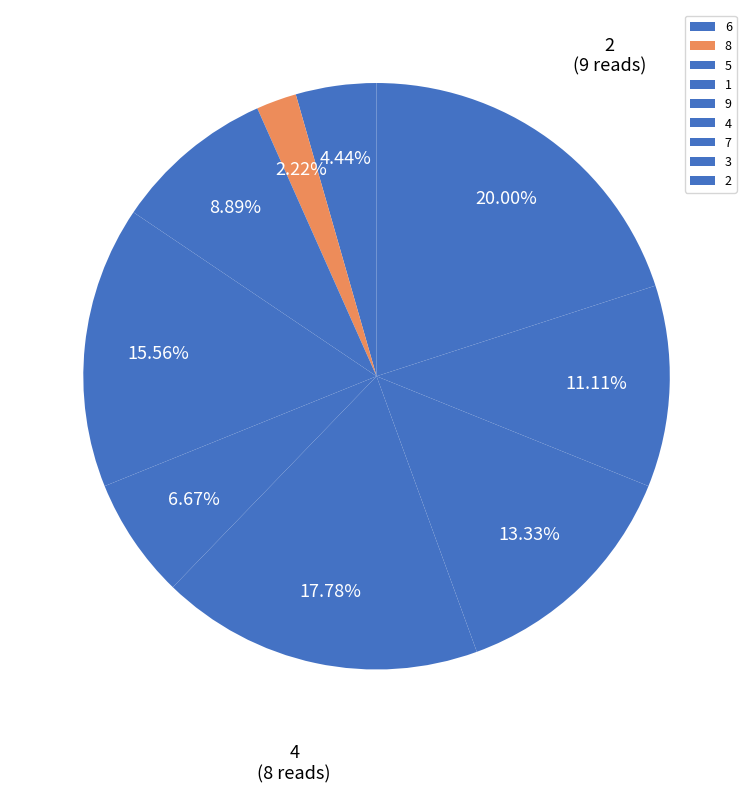

Is the sum of 9 and 4 greater than half?

No